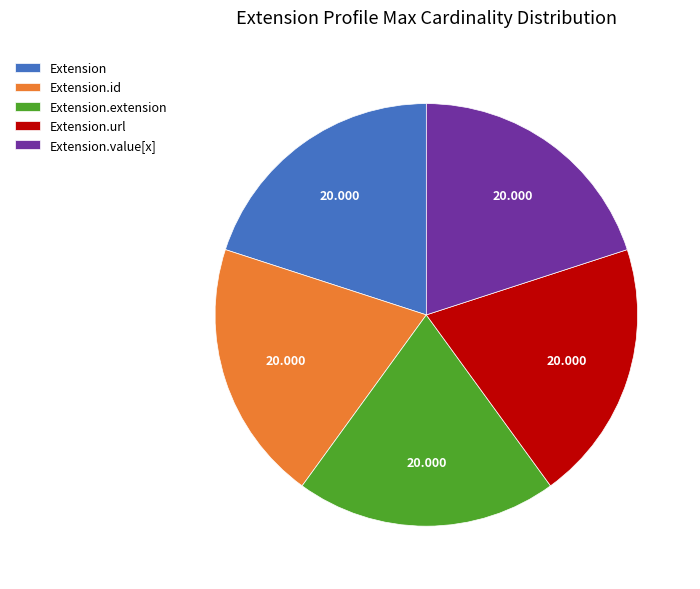

Is there a majority slice in this chart?

No